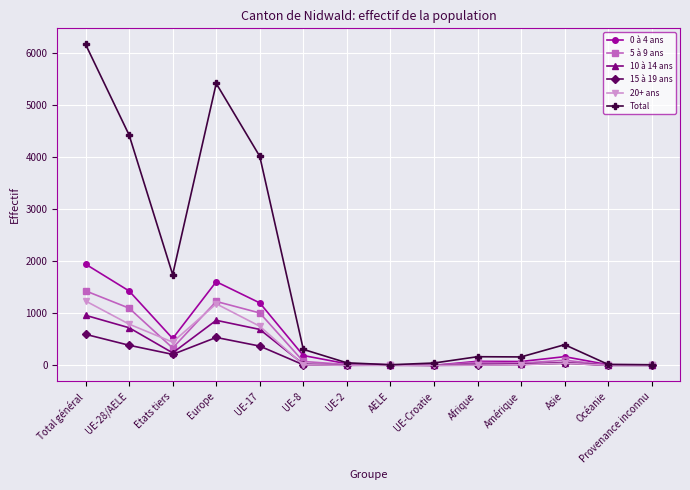

Rank the series by their maximum value, from highest to lowest.

Total, 0 à 4 ans, 5 à 9 ans, 20+ ans, 10 à 14 ans, 15 à 19 ans